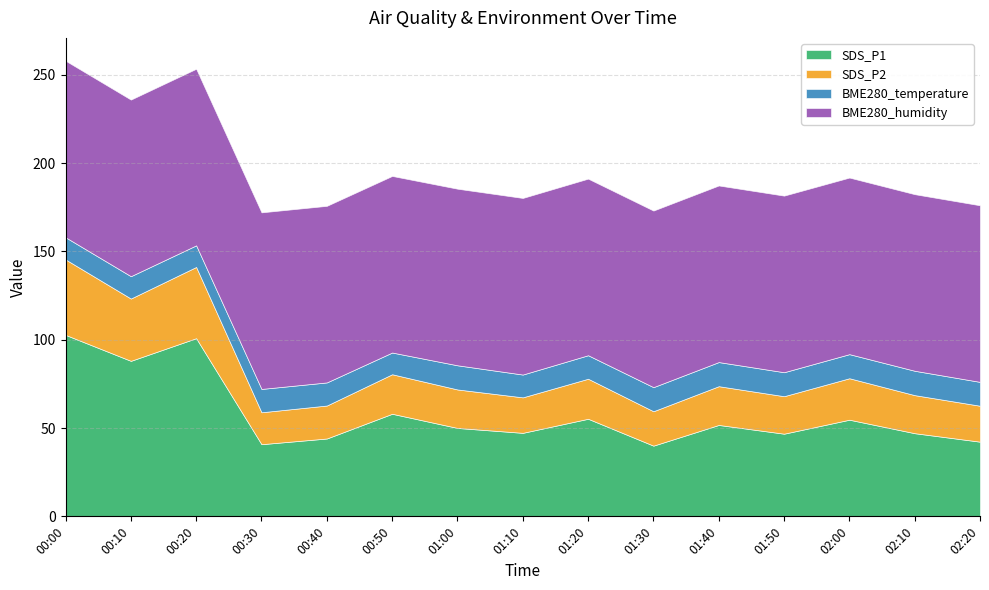

What is the total value across all series at 01:10?

180.3